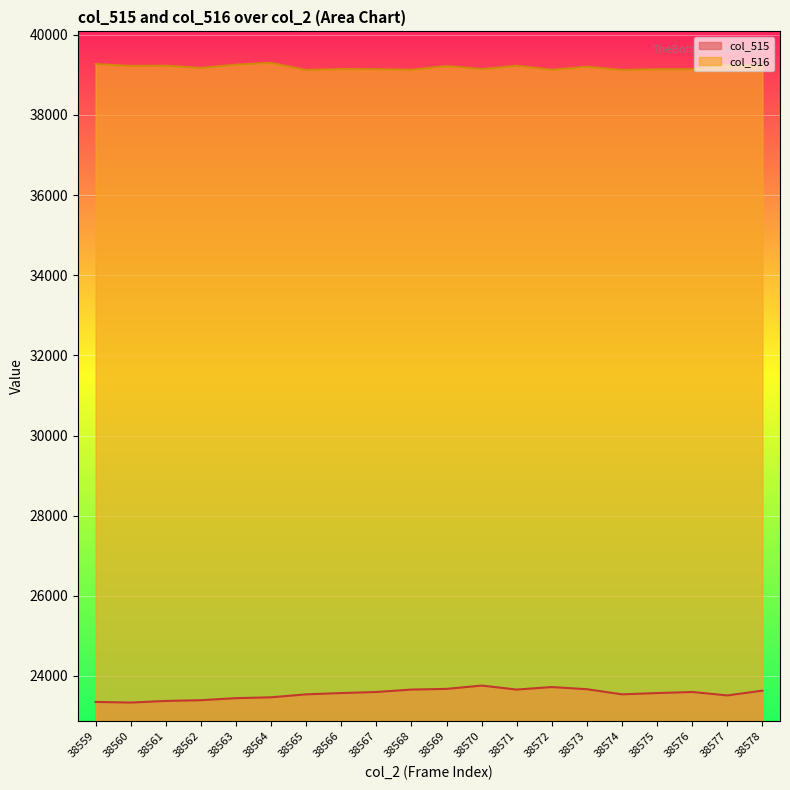

True or false: col_515 has more than 1 points higher than both neighbors.

True